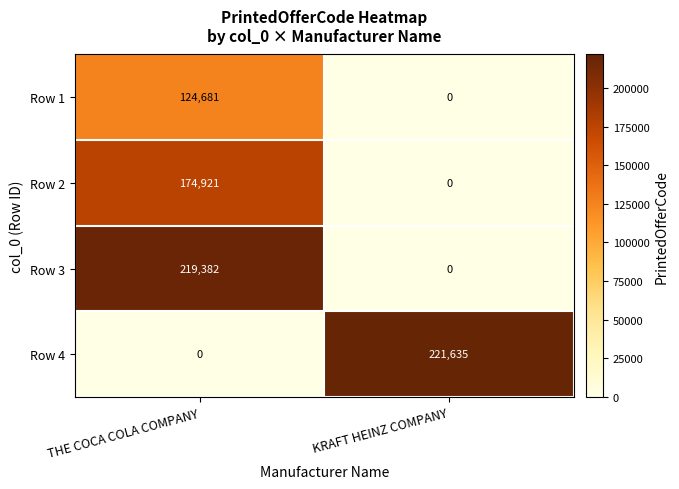

What value does the Row 3 series have at THE COCA COLA COMPANY?

219382